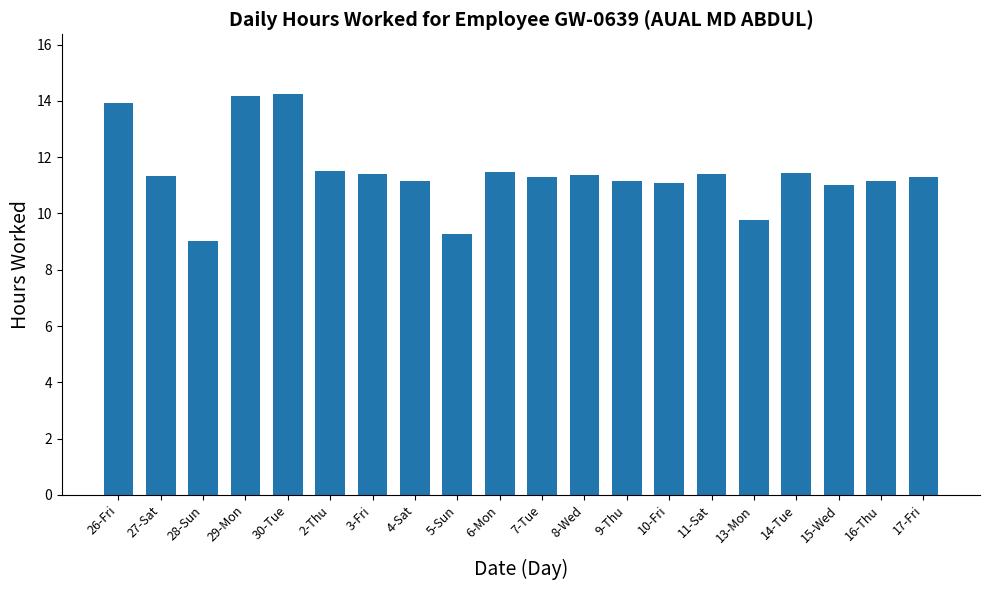

What is the sum of the values at 26-Fri and 13-Mon?

23.7